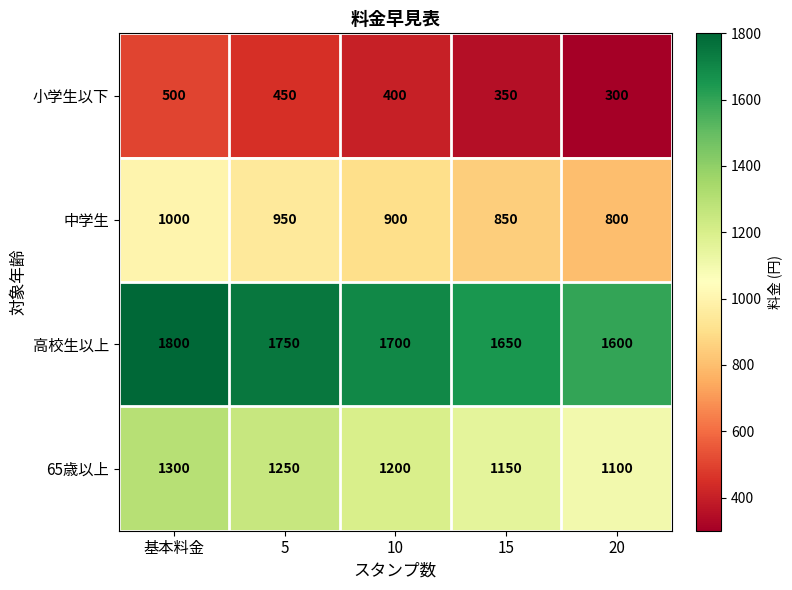

Is it true that 65歳以上 equals 1754 at 15?

False